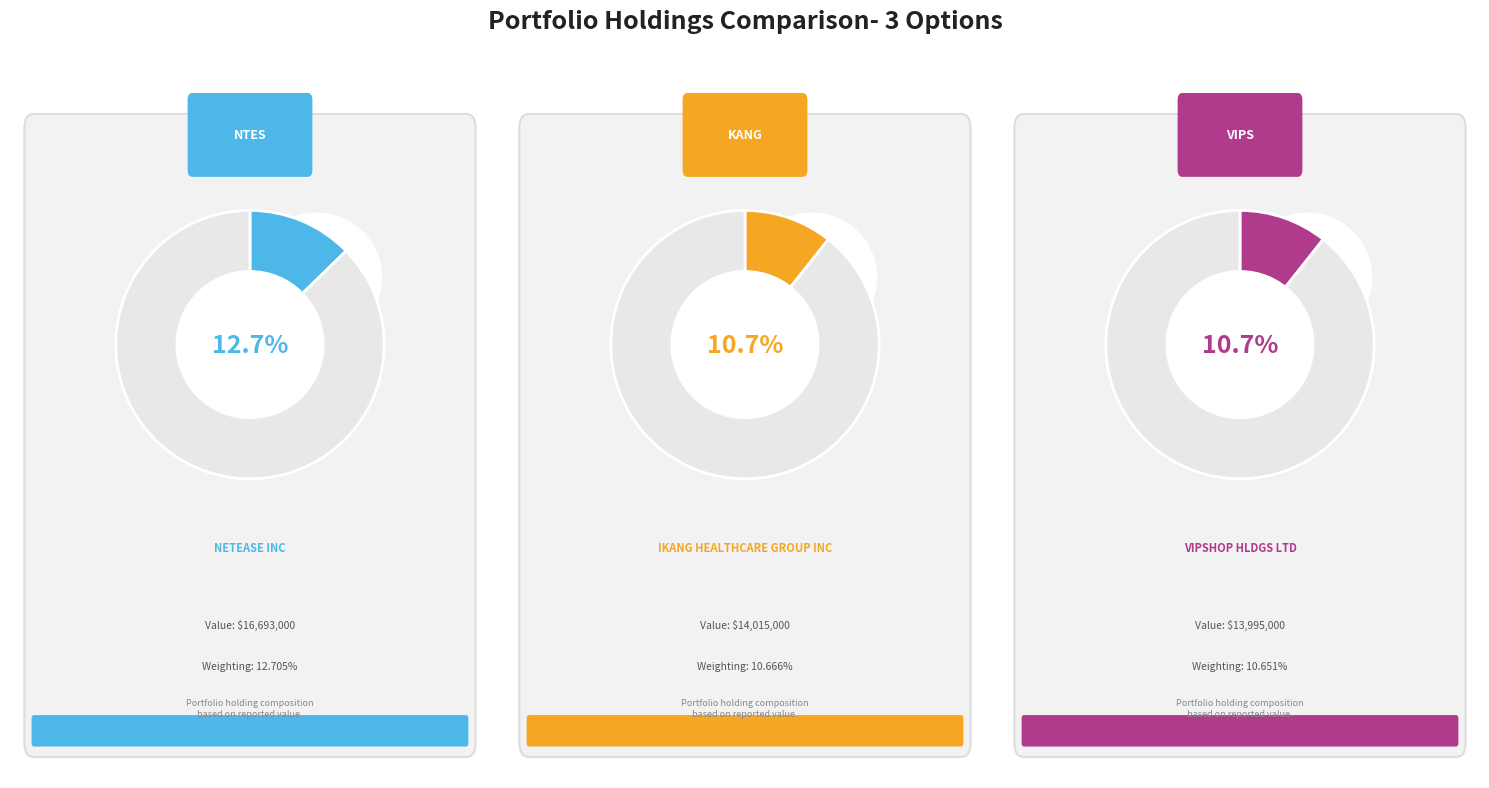

Rank the categories by value from lowest to highest.

VIPSHOP HLDGS LTD, IKANG HEALTHCARE GROUP INC, NETEASE INC